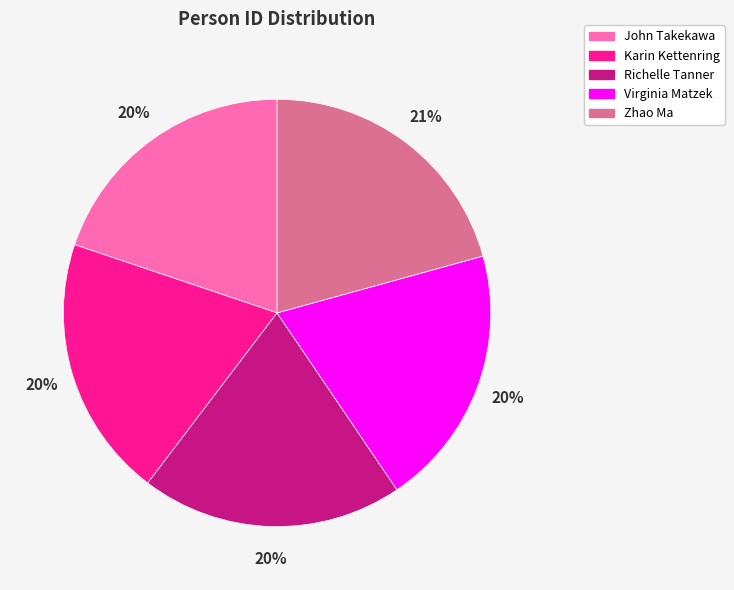

What is the largest slice in the pie chart?

Zhao Ma